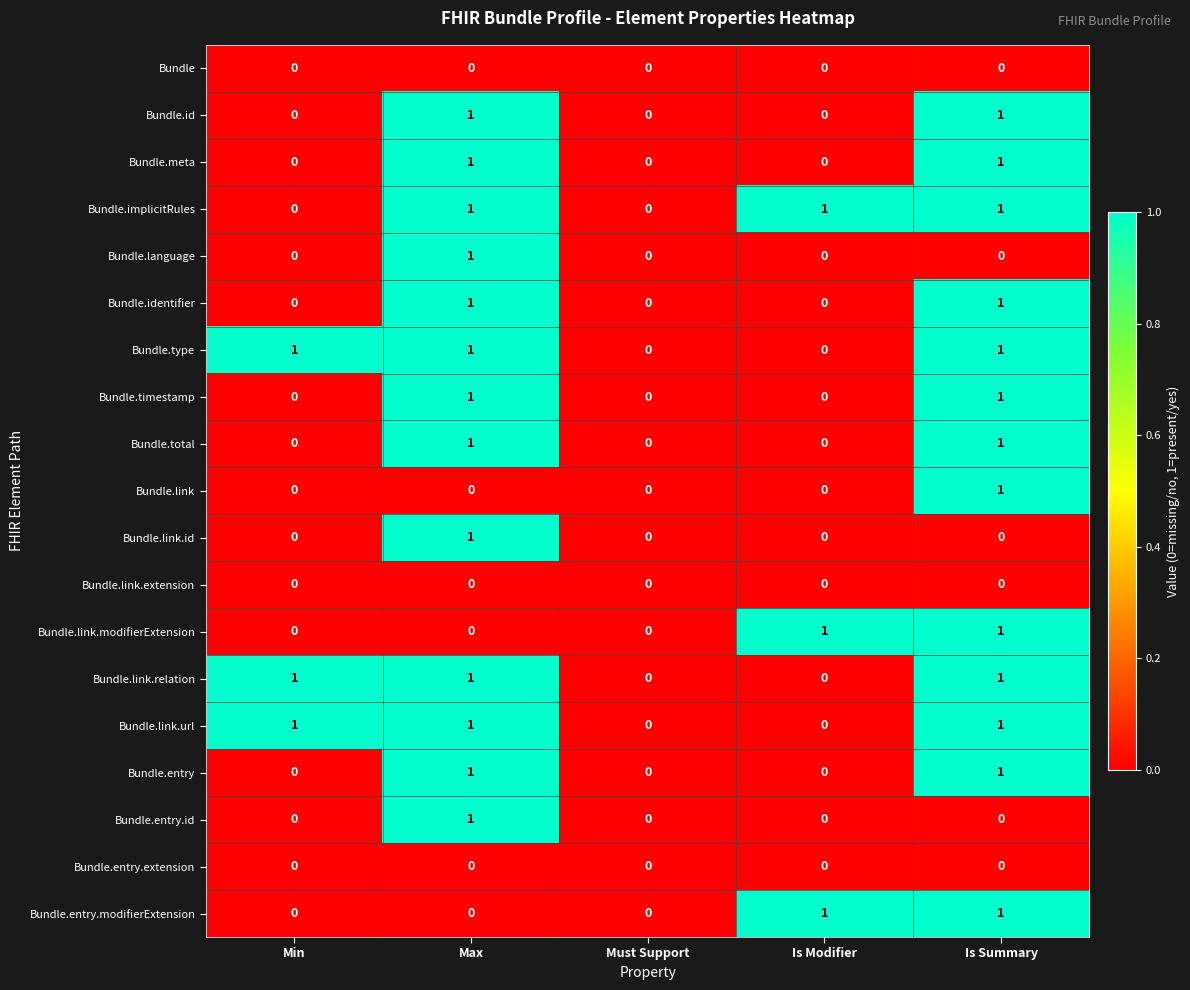

Which category has the highest value in the Bundle.entry.id series?

Max